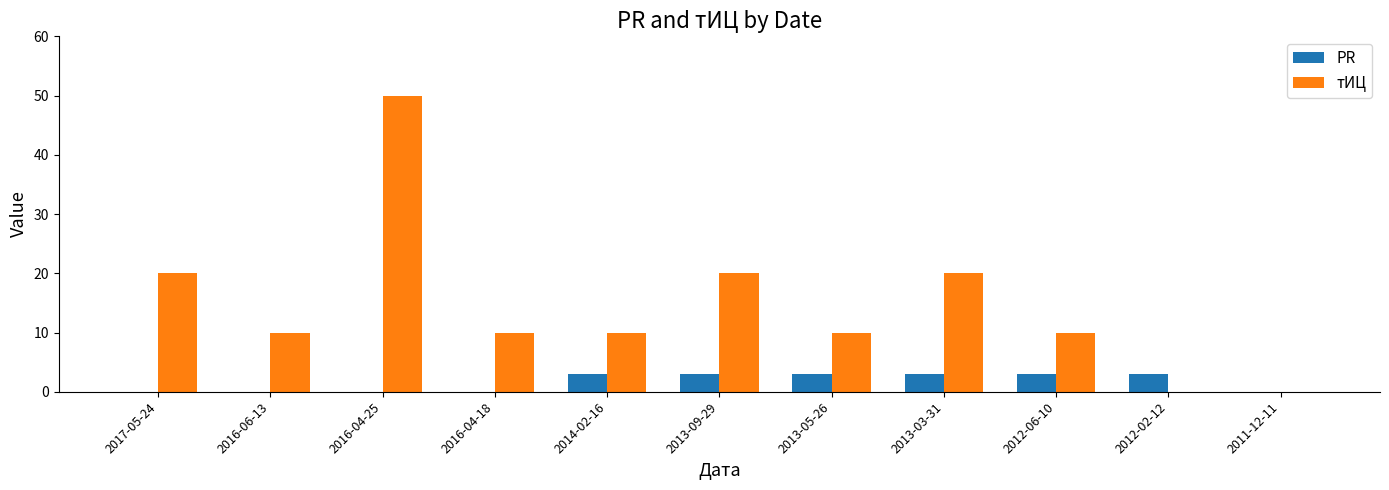

How many data points does each series have?

11